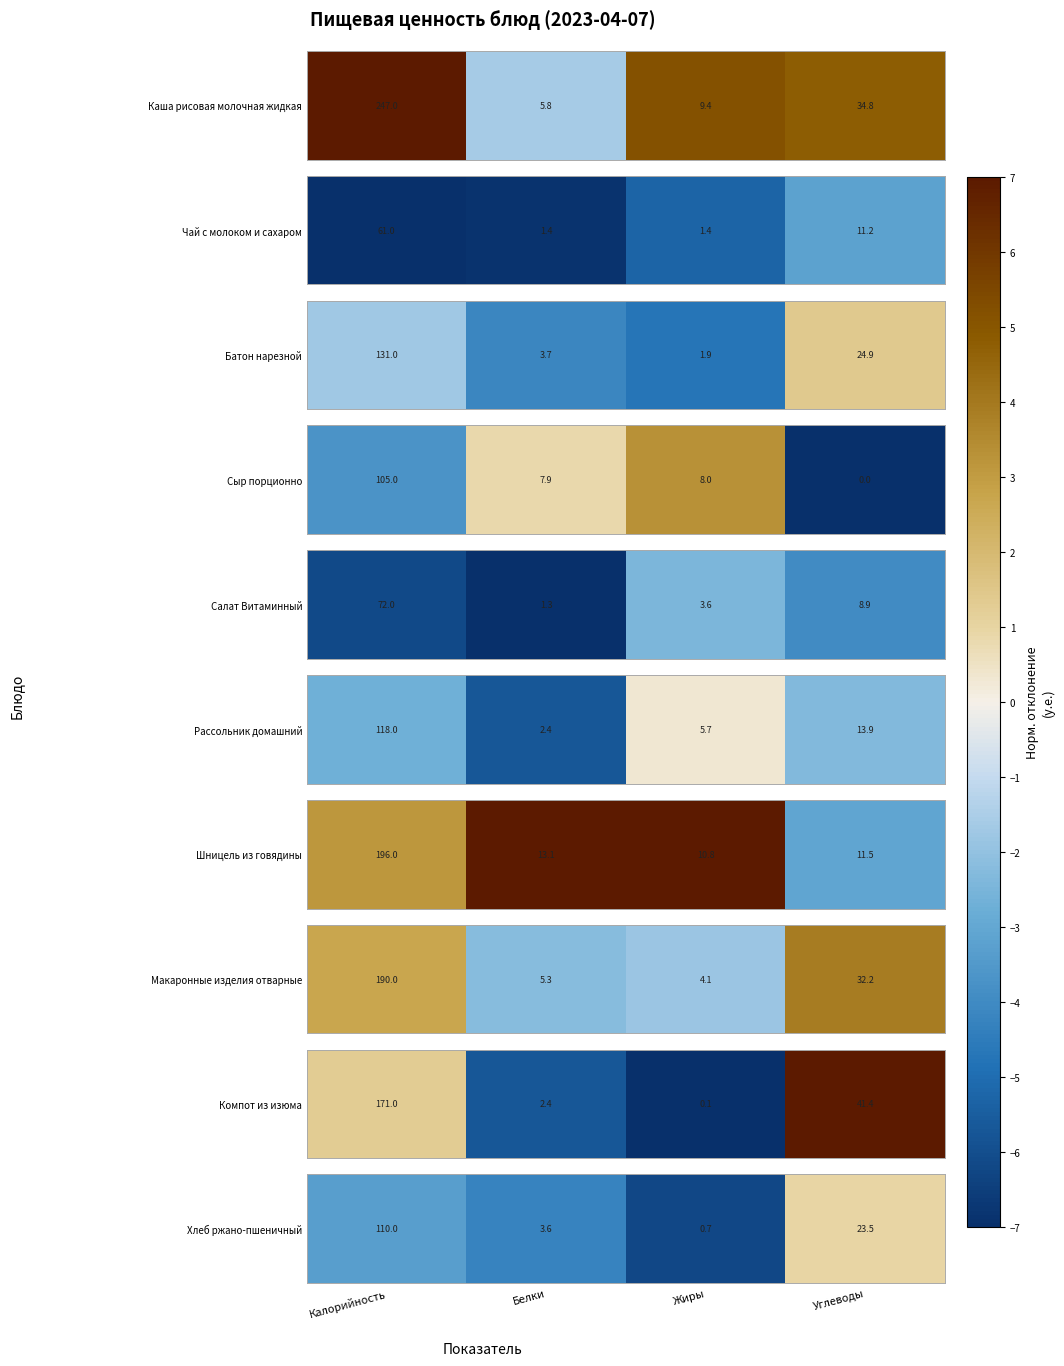

The value at Белки is -4.3. True or false?

True